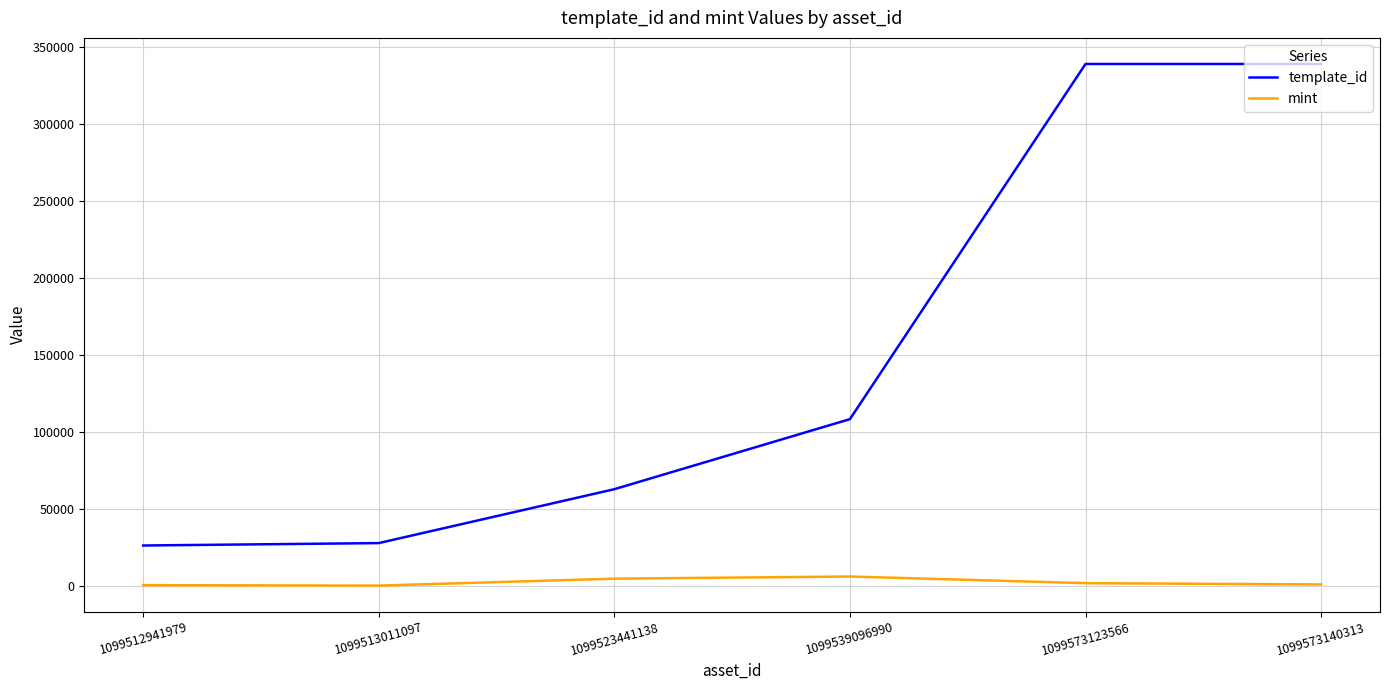

What is the maximum value for template_id?

339229